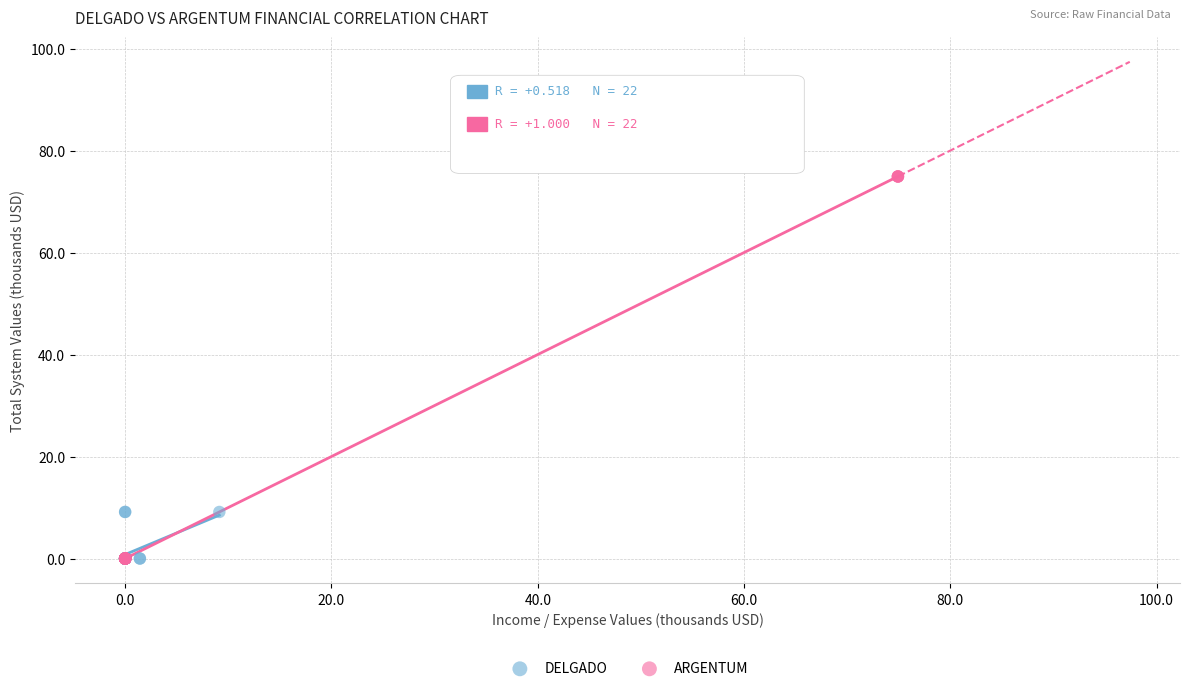

Which series has the widest spread of Y values?

ARGENTUM